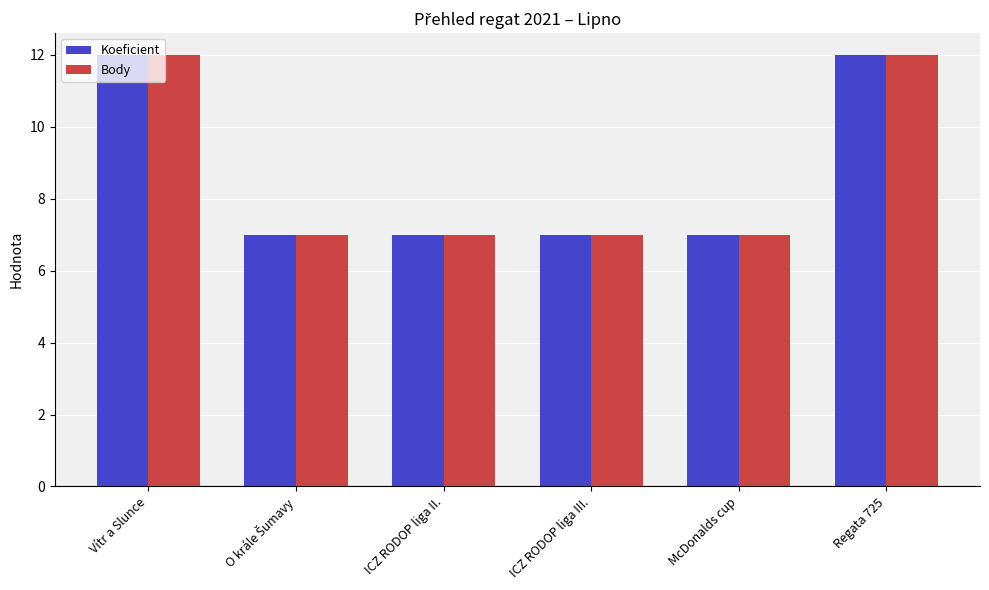

What value does the Body series have at ICZ RODOP liga III.?

7